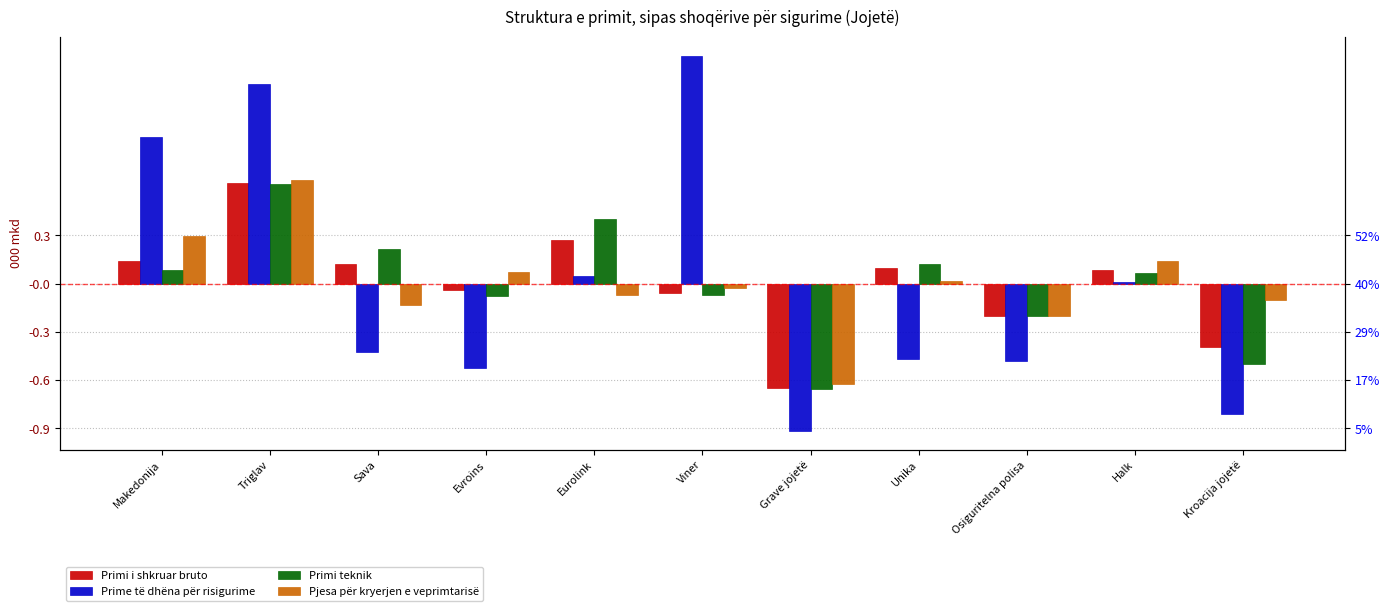

Rank the series at Osiguritelna polisa from highest to lowest value.

Primi teknik, Primi i shkruar bruto, Pjesa për kryerjen e veprimtarisë, Prime të dhëna për risigurime